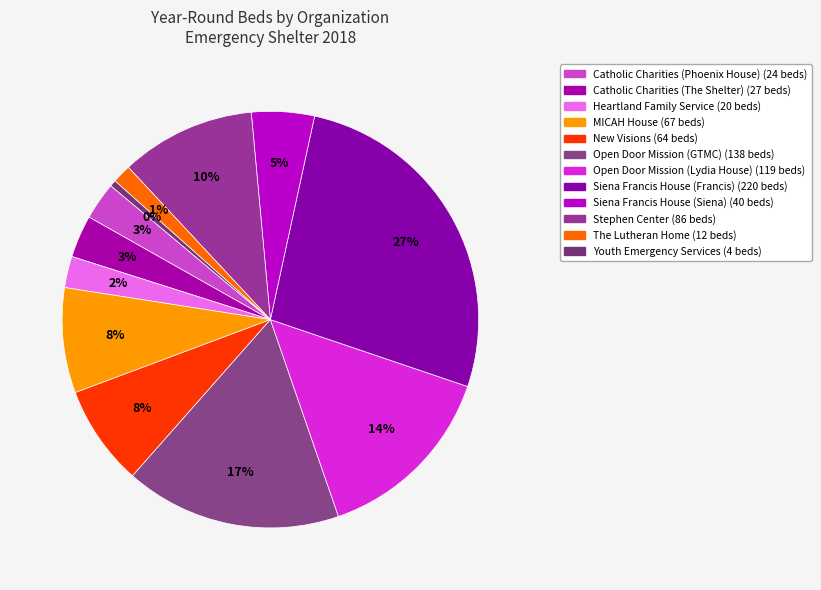

Combined, do MICAH House and Open Door Mission (GTMC) account for over 50%?

No